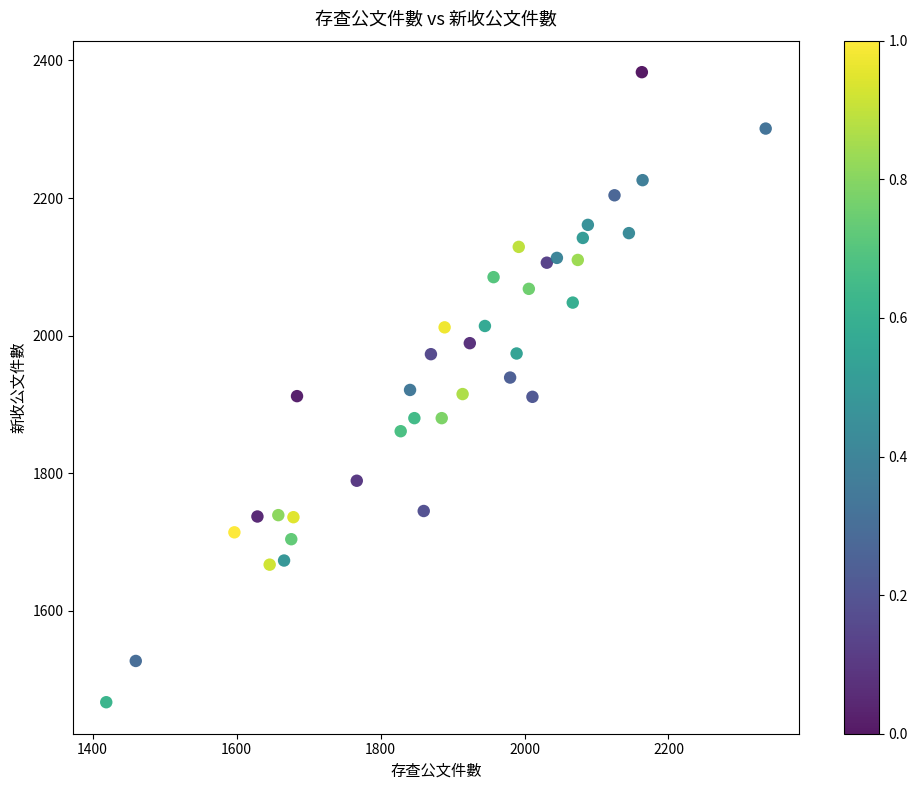

What is the range of X values (max minus min)?

916